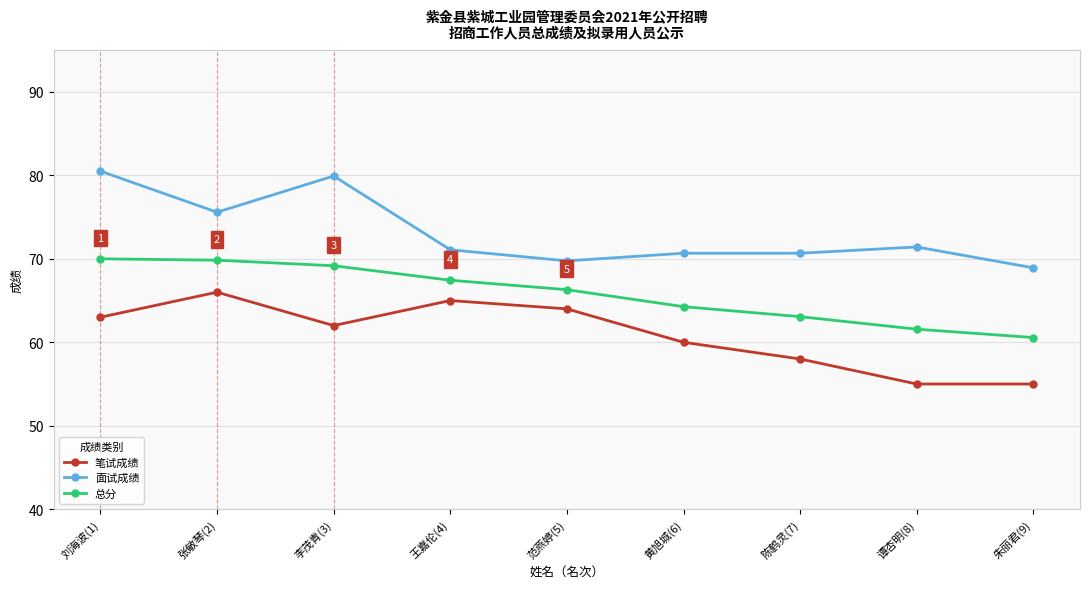

What is the difference between the 面试成绩 values at 谭杏明(8) and 范燕婷(5)?

1.7